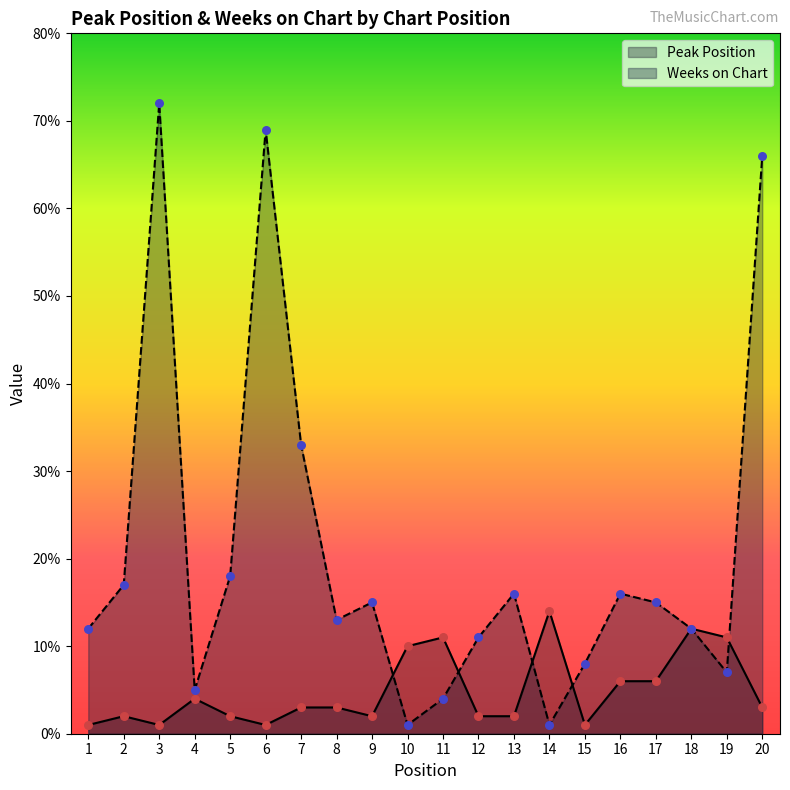

What is the total value across all series at 6?

70